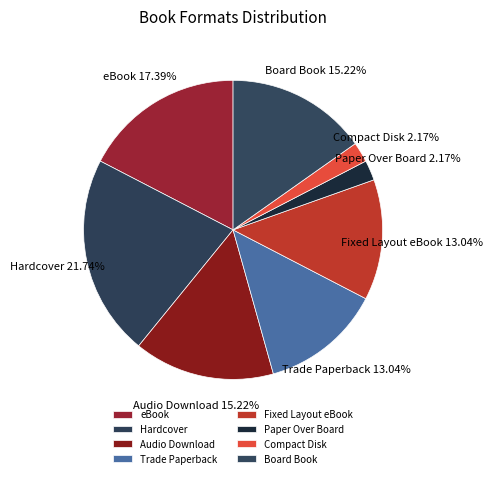

Which slice is the largest?

Hardcover